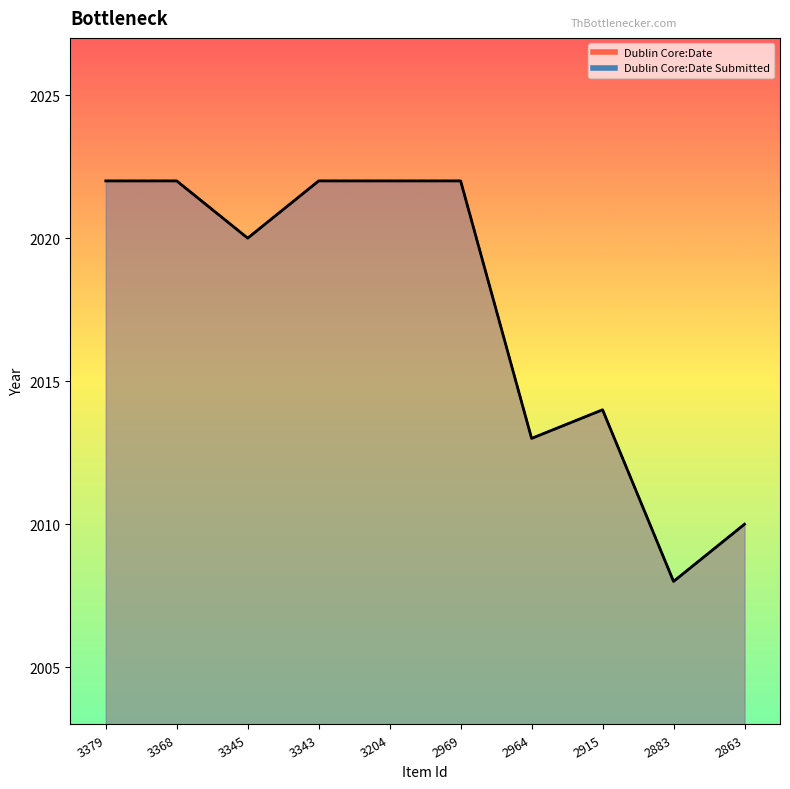

How many distinct data groups are displayed?

2